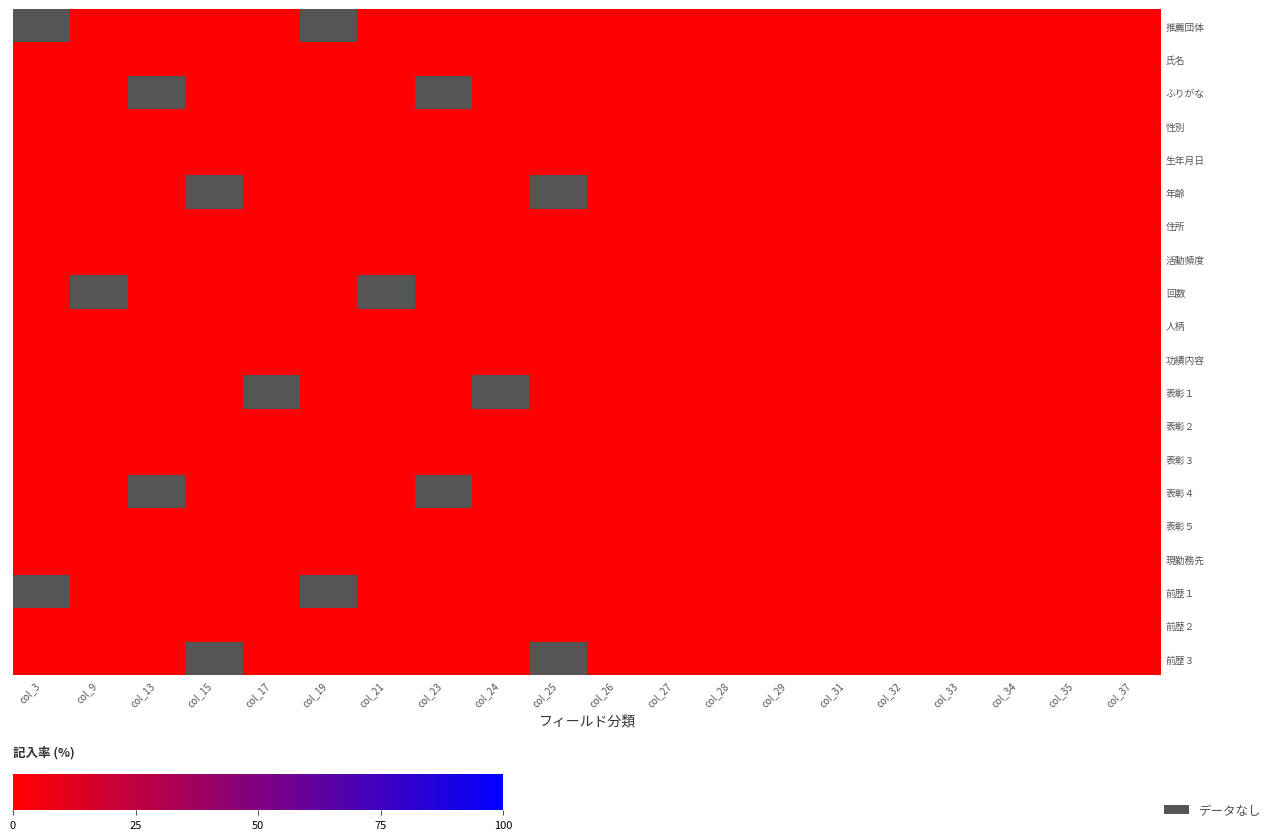

Rank the series by their average value, from highest to lowest.

推薦団体, 氏名, ふりがな, 性別, 生年月日, 年齢, 住所, 活動頻度, 回数, 人柄, 功績内容, 表彰１, 表彰２, 表彰３, 表彰４, 表彰５, 現勤務先, 前歴１, 前歴２, 前歴３